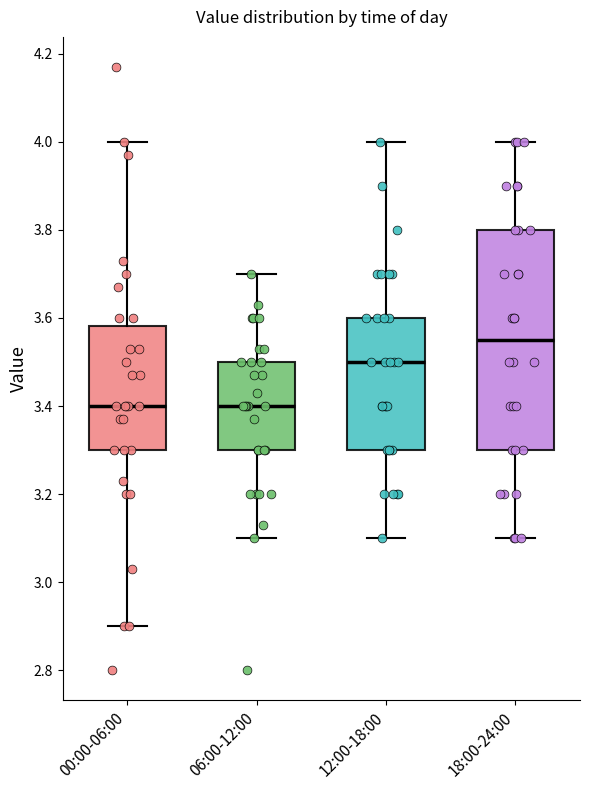

Reading left to right, transcribe this box plot: for each box, give where its median line is, the range the box spans, and where its two whiskers end, as read against the y-axis. The values are not printed on the chart, so give them approximately, as read against the axis.

00:00-06:00: median 3.40, box 3.30 to 3.58, whiskers 2.90 to 4.00
06:00-12:00: median 3.40, box 3.30 to 3.50, whiskers 3.10 to 3.70
12:00-18:00: median 3.50, box 3.30 to 3.60, whiskers 3.10 to 4.00
18:00-24:00: median 3.56, box 3.30 to 3.80, whiskers 3.10 to 4.00